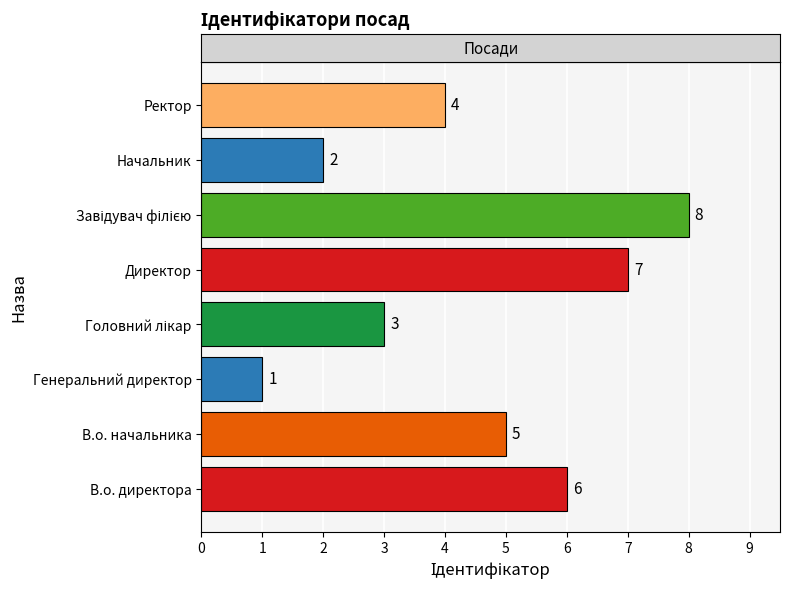

Which has a higher value, В.о. директора or Ректор?

В.о. директора